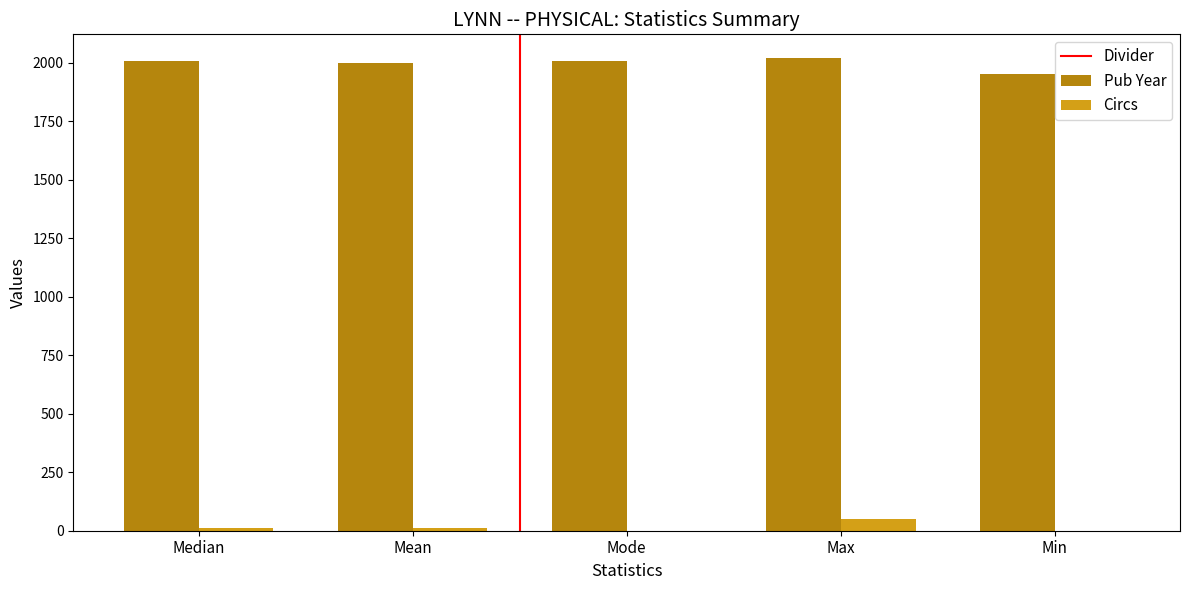

What is the highest value of the Circs series?

51